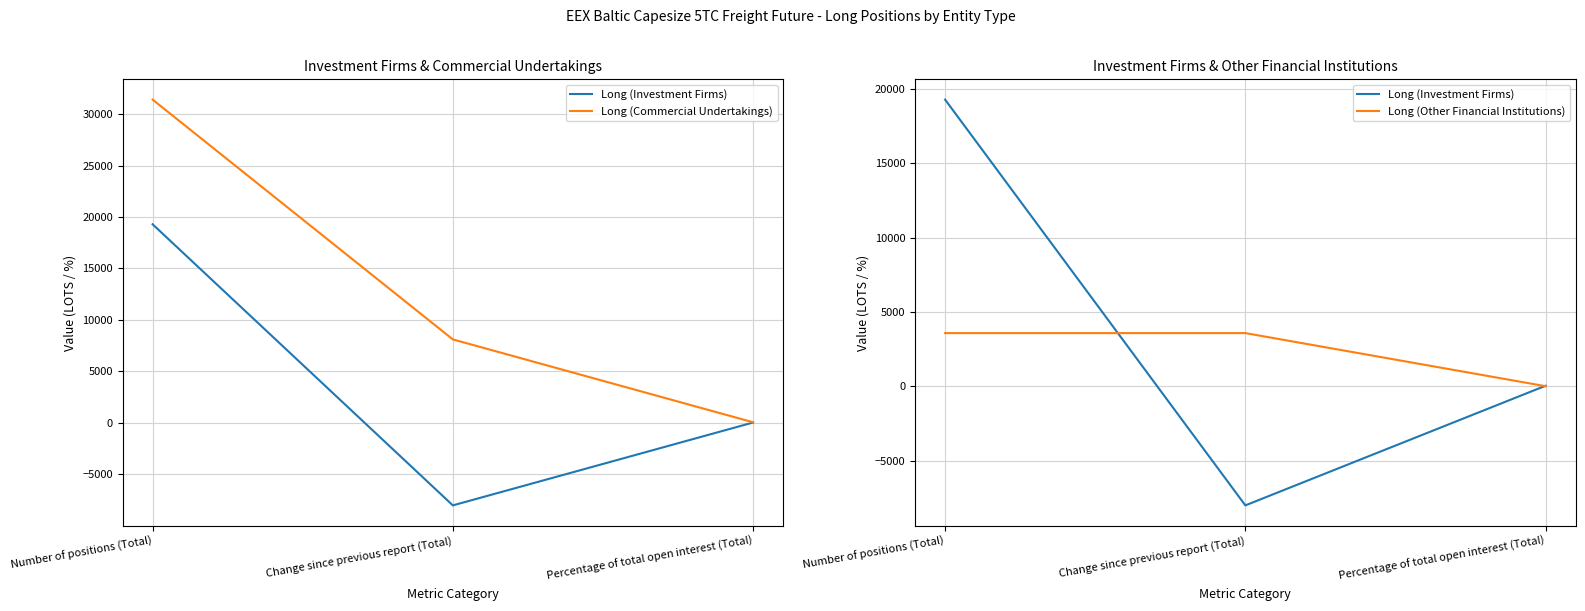

How many series are shown in this chart?

3